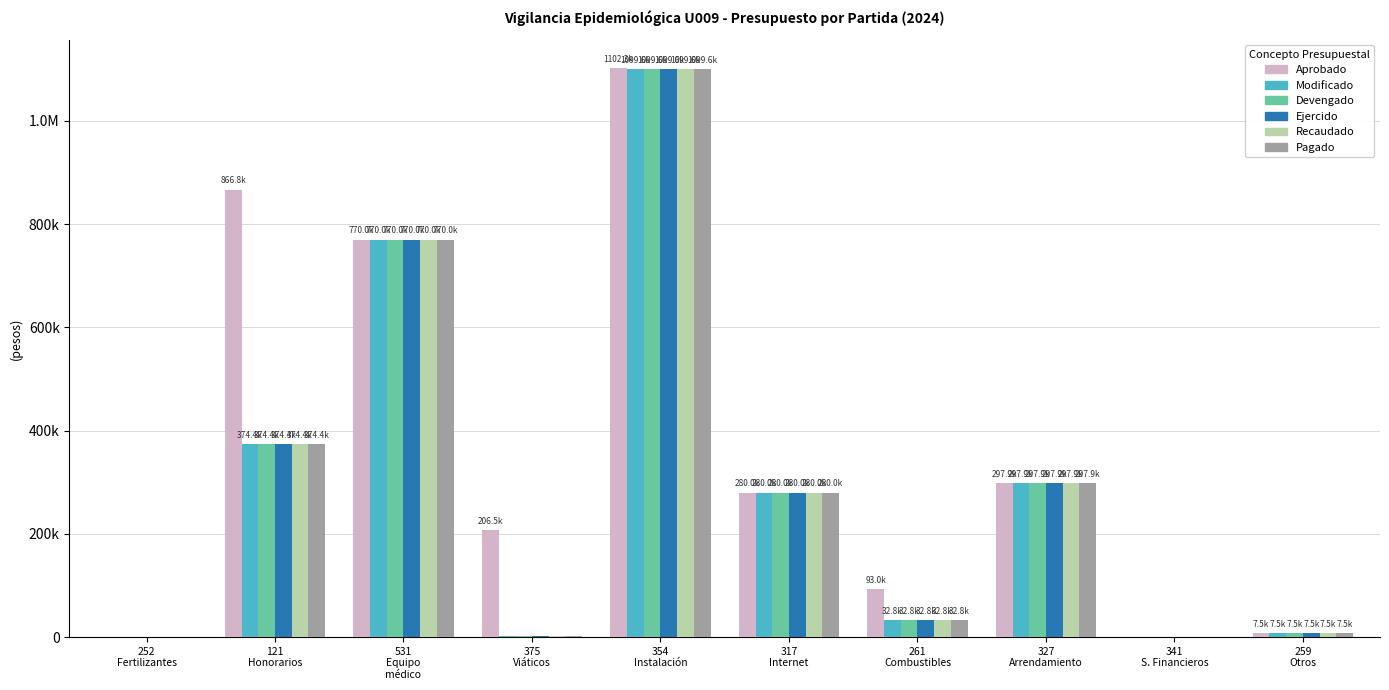

What are all the series names shown in the legend?

Aprobado, Modificado, Devengado, Ejercido, Recaudado, Pagado